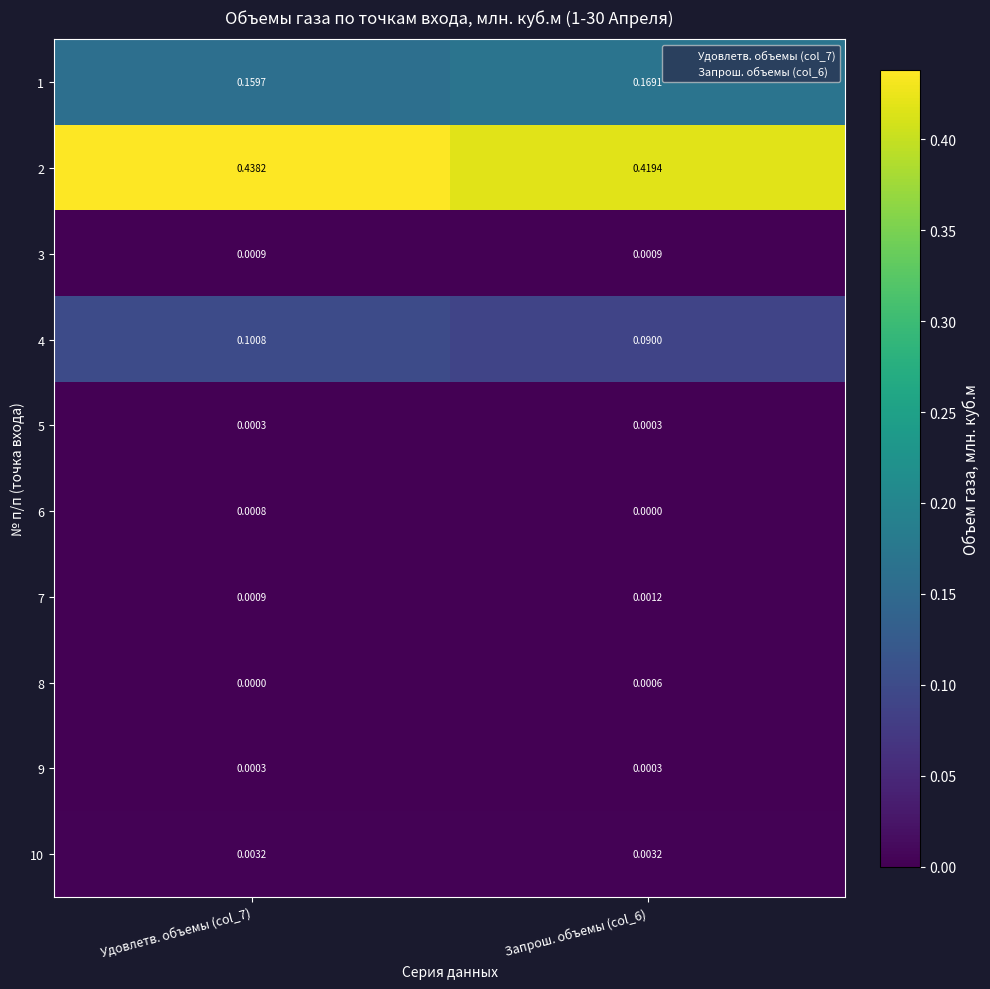

What is the total value across all series at Удовлетв. объемы (col_7)?

0.7